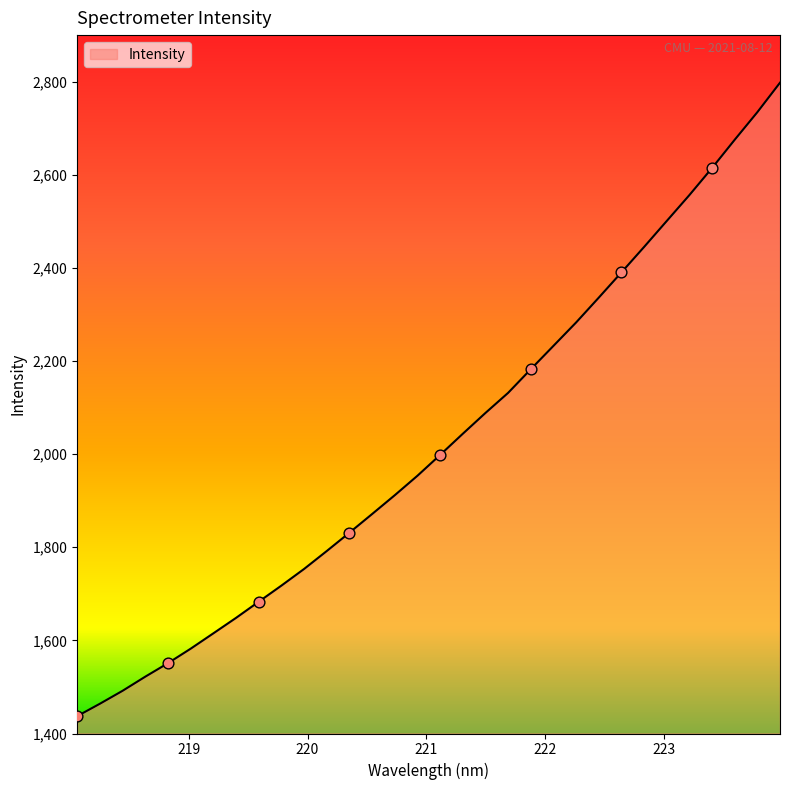

What is the greatest value displayed?

2797.8